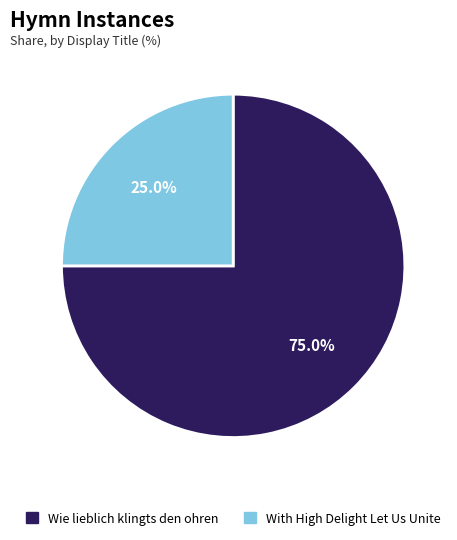

Rank the categories by value from highest to lowest.

Wie lieblich klingts den ohren, With High Delight Let Us Unite